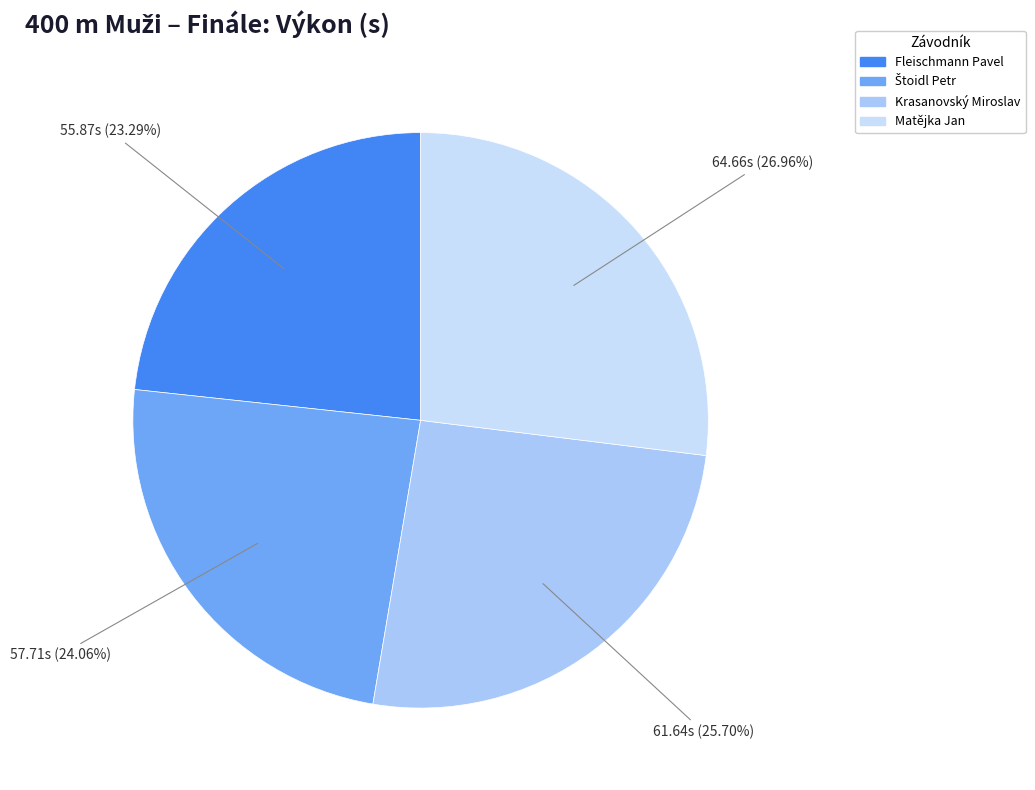

How many slices are in this pie chart?

4